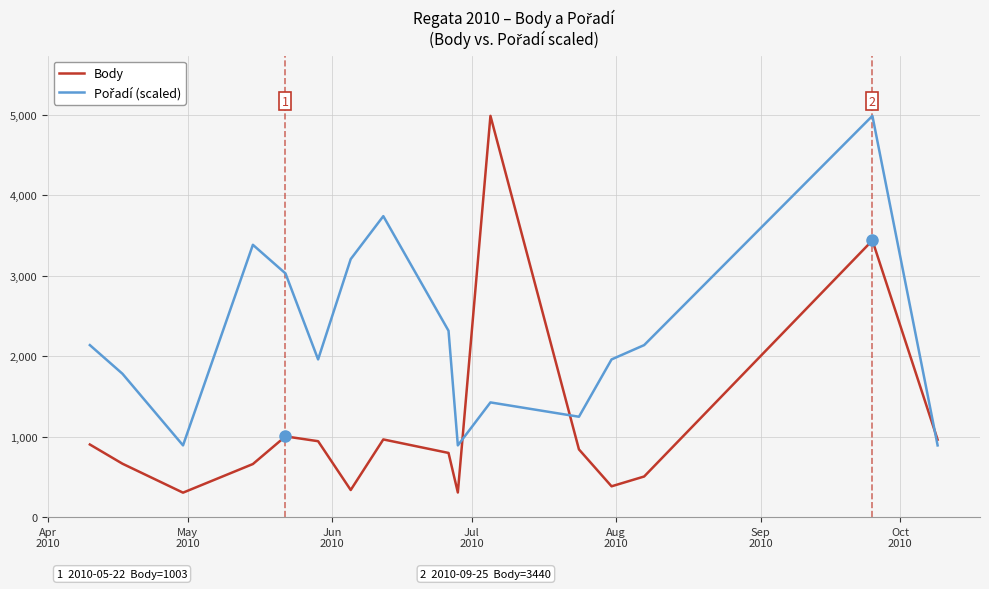

What is the difference between the maximum and minimum values in the Body series?

4686.0